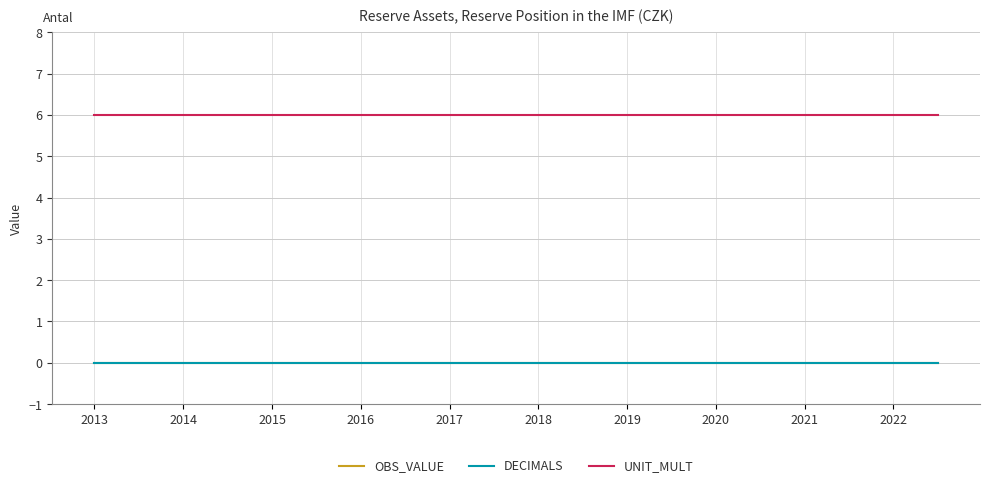

Does the chart have visible grid lines?

Yes